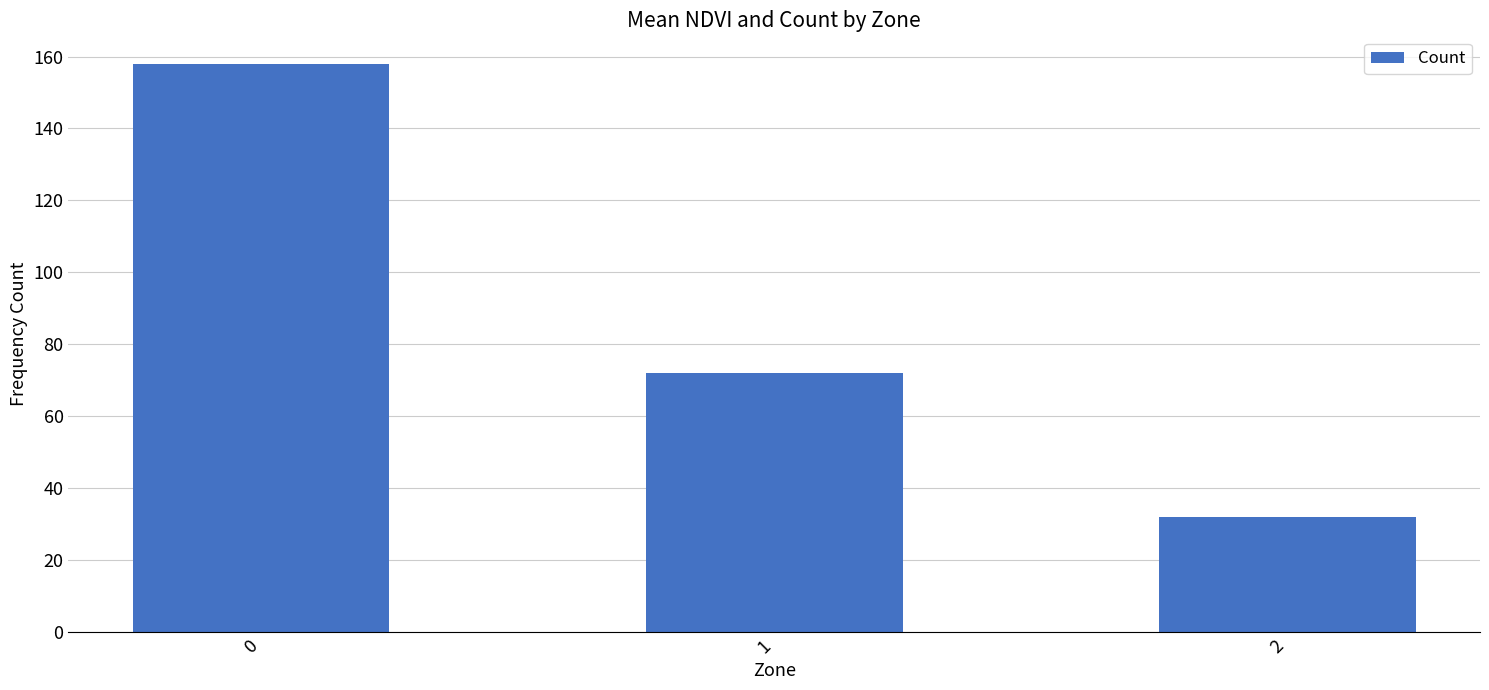

Rank the categories by value from highest to lowest.

0, 1, 2